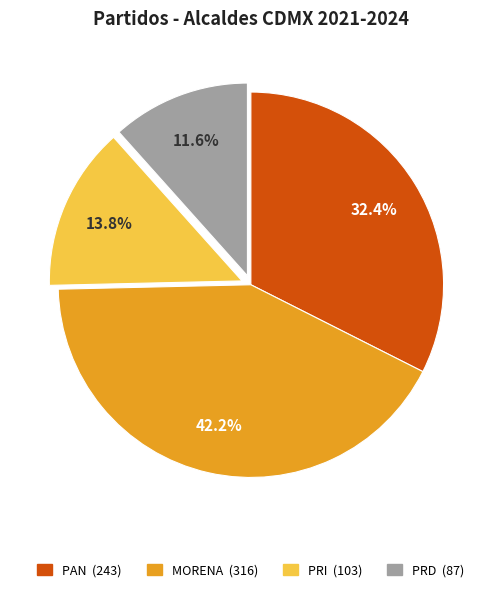

Is there a majority slice in this chart?

No